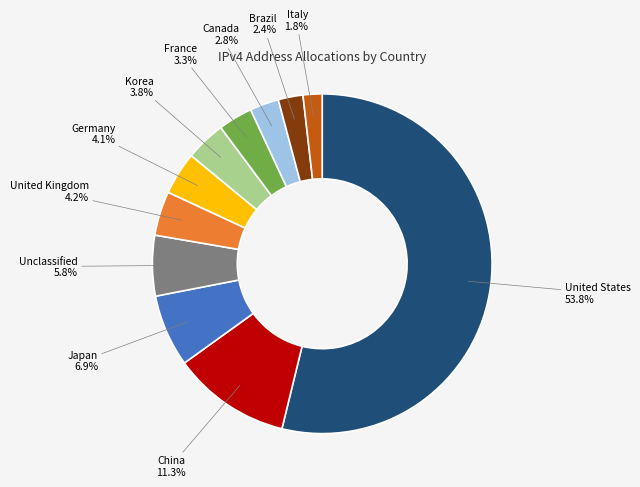

Is there a majority slice in this chart?

Yes